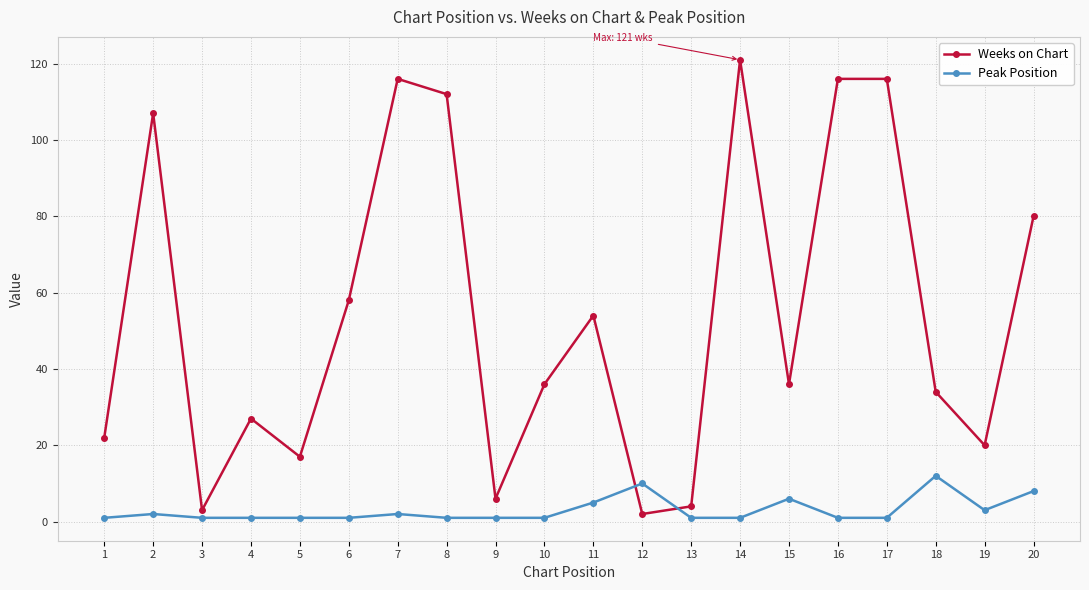

What are all the series names shown in the legend?

Weeks on Chart, Peak Position